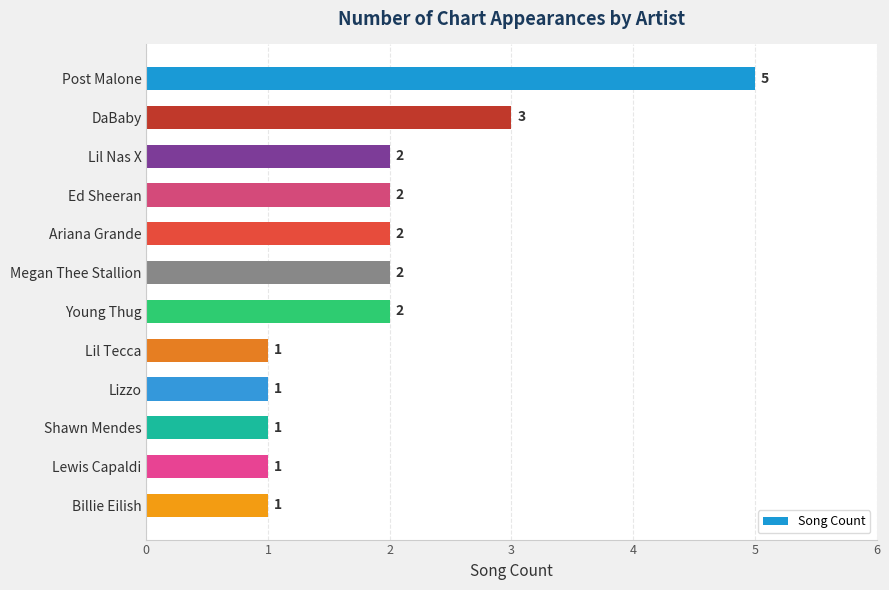

Which has a higher value, Post Malone or DaBaby?

Post Malone